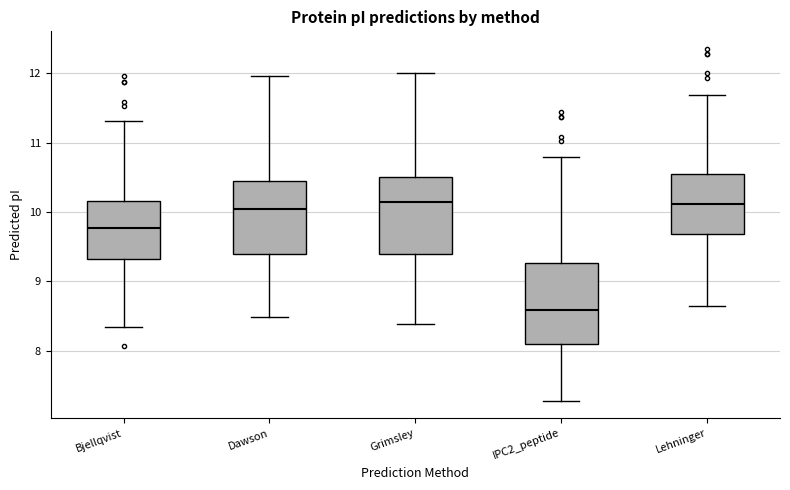

Reading left to right, read every box against the y-axis: the position of its median line, the range the box covers, and the ends of its whiskers. The values are not printed on the chart, so give them approximately, as read against the axis.

Bjellqvist: median 9.8, box 9.3 to 10.2, whiskers 8.3 to 11.3
Dawson: median 10.1, box 9.4 to 10.5, whiskers 8.5 to 12.0
Grimsley: median 10.1, box 9.4 to 10.5, whiskers 8.4 to 12.0
IPC2_peptide: median 8.6, box 8.1 to 9.3, whiskers 7.3 to 10.8
Lehninger: median 10.1, box 9.7 to 10.6, whiskers 8.6 to 11.7